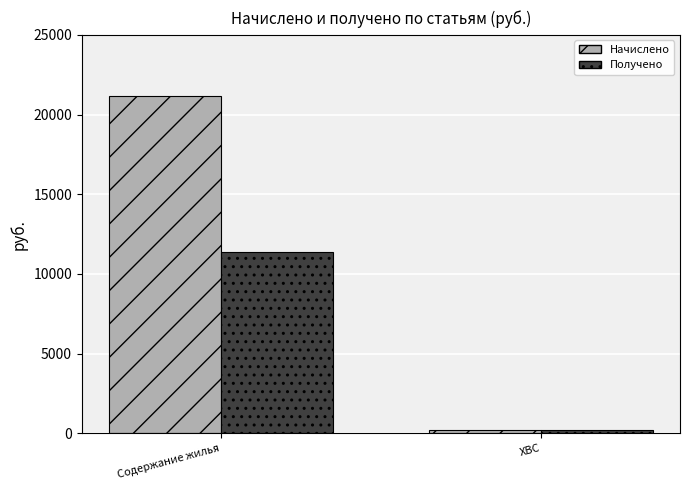

Which category has the highest value across all series?

Содержание жилья